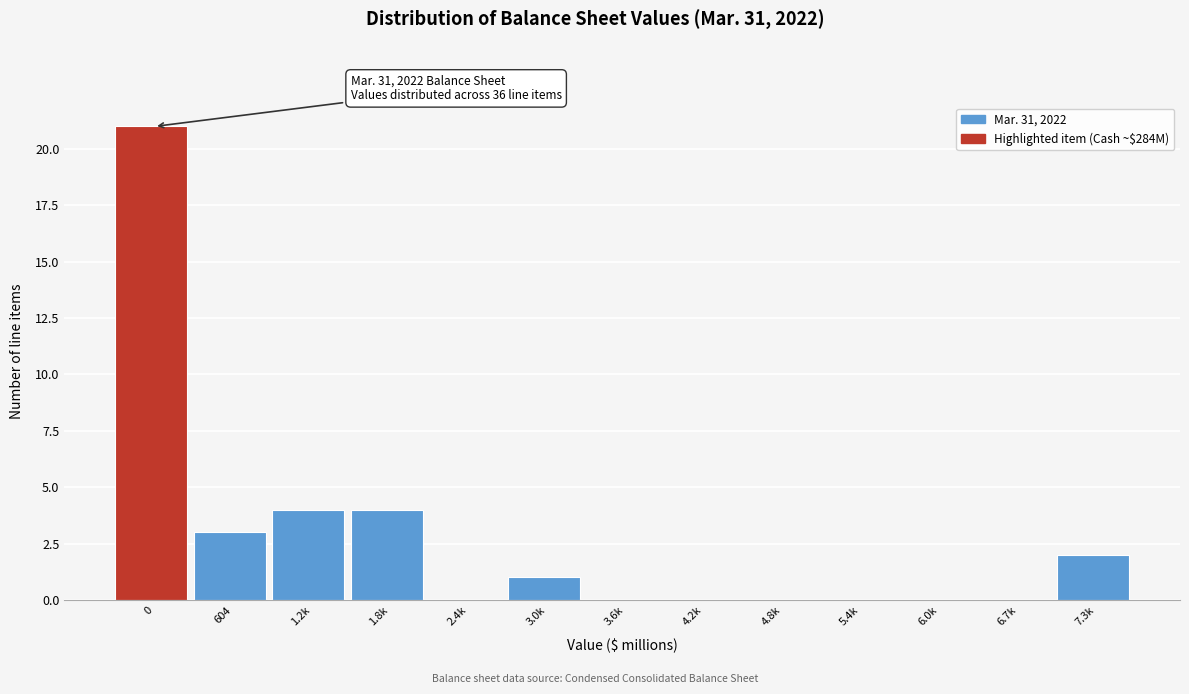

Reading left to right, what are all the values shown in this chart?

0=21	604=3	1.2k=4	1.8k=4	2.4k=0	3.0k=1	3.6k=0	4.2k=0	4.8k=0	5.4k=0	6.0k=0	6.7k=0	7.3k=2